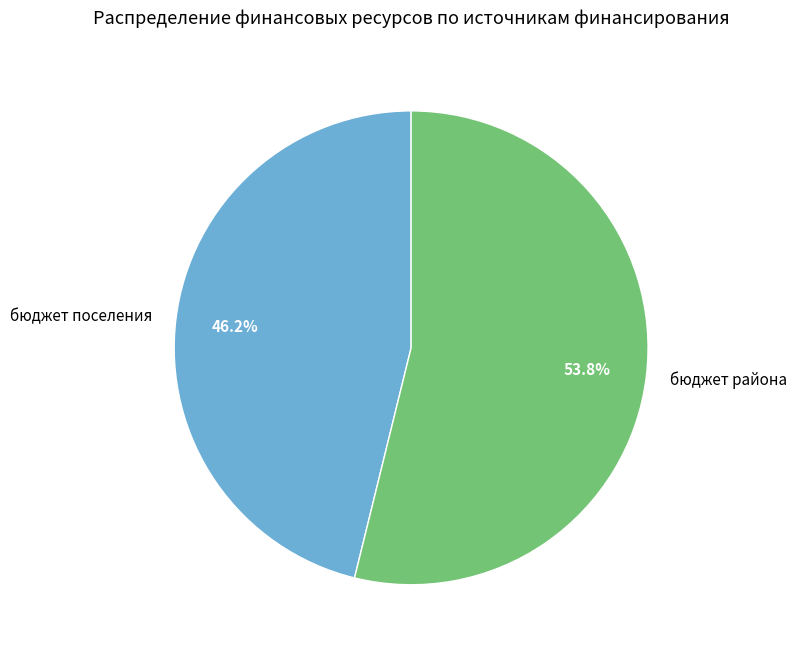

What is the total percentage of бюджет поселения and бюджет района?

100.0%